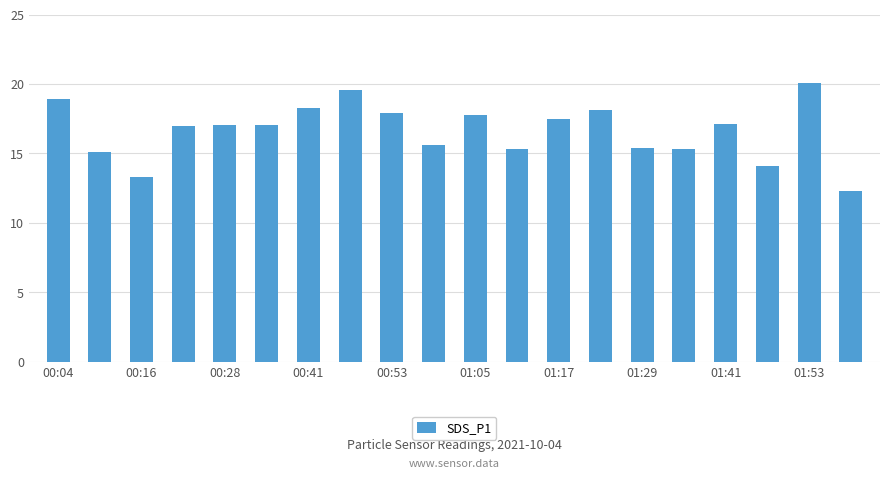

What is the minimum value shown in the chart?

12.3